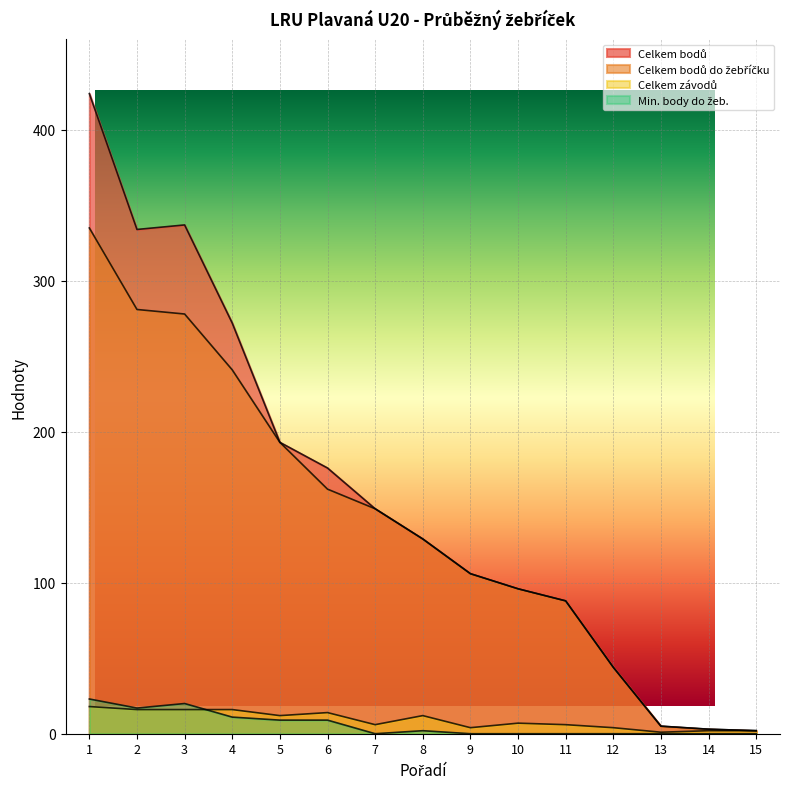

True or false: Celkem bodů and Min. body do žeb. intersect in this chart.

False